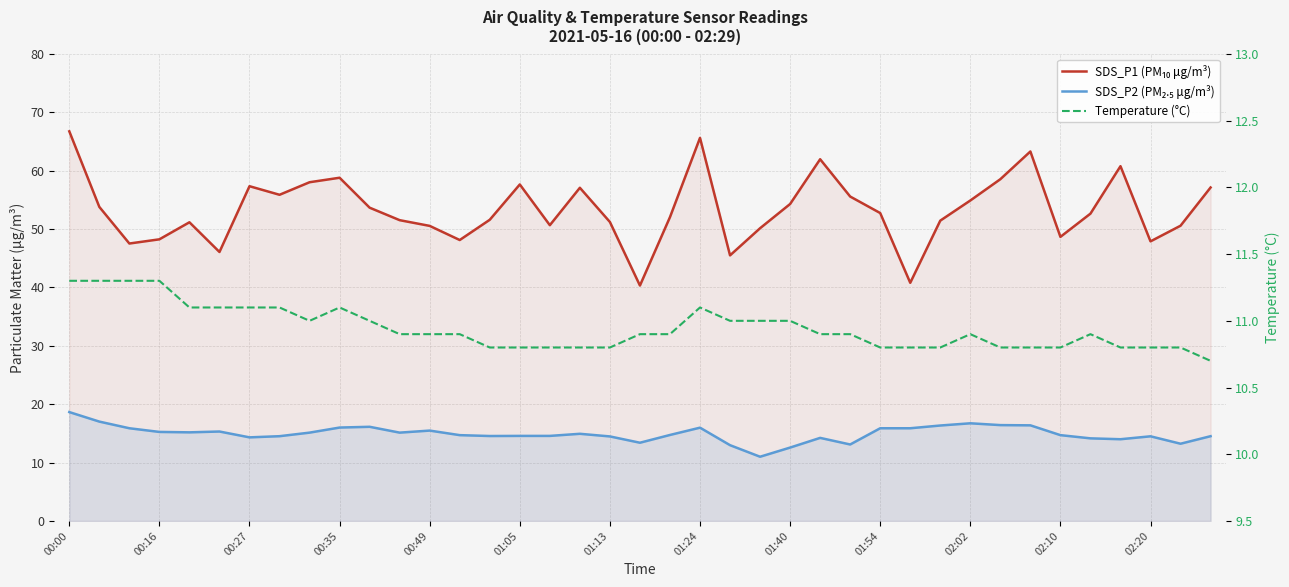

What is the greatest value displayed?

66.8